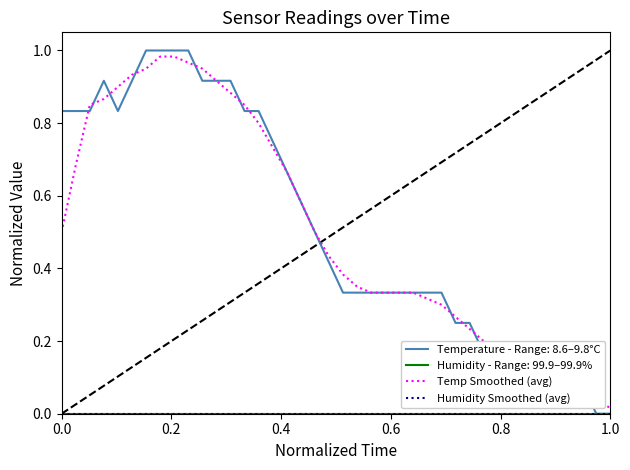

Does the chart have visible grid lines?

No